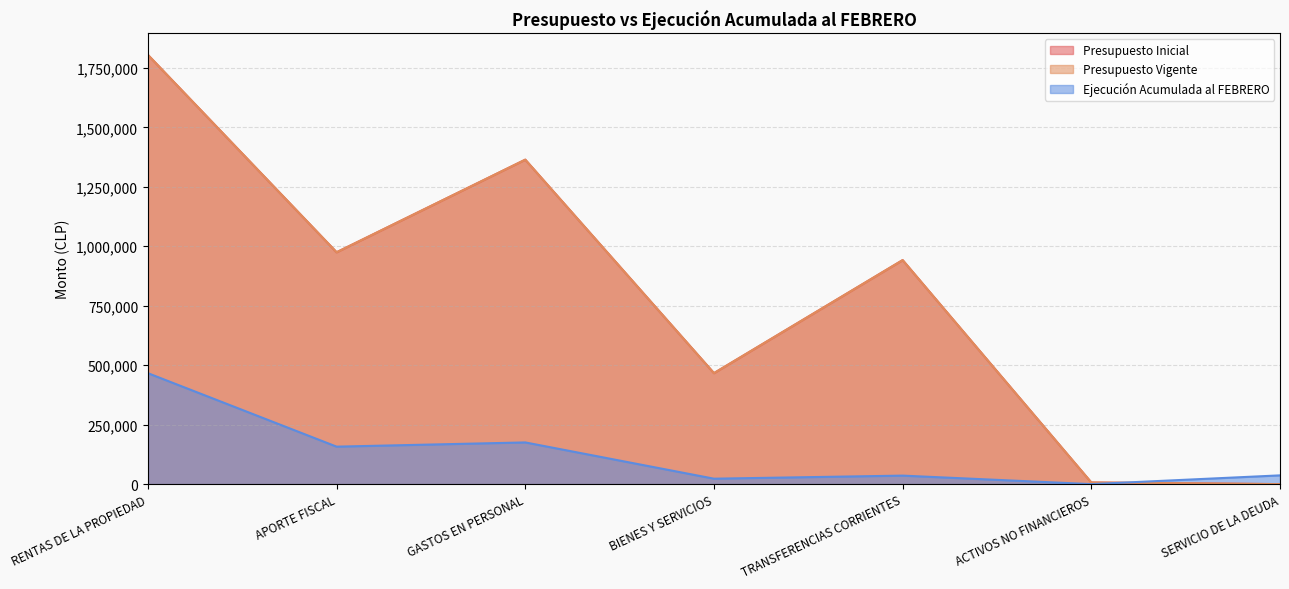

What position from the left is GASTOS EN PERSONAL?

3